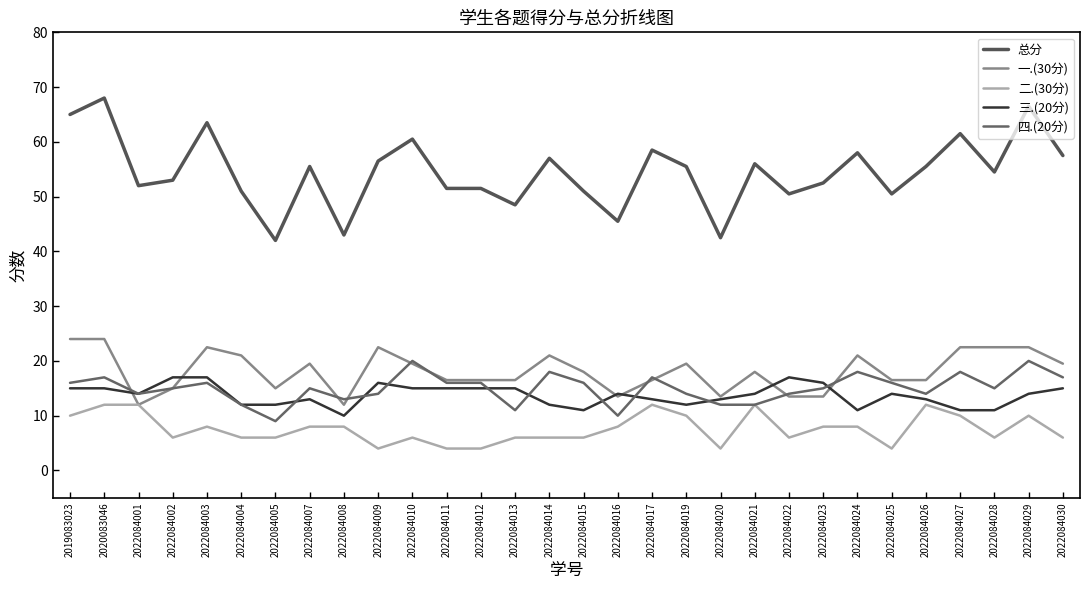

True or false: 总分 and 三.(20分) intersect in this chart.

False